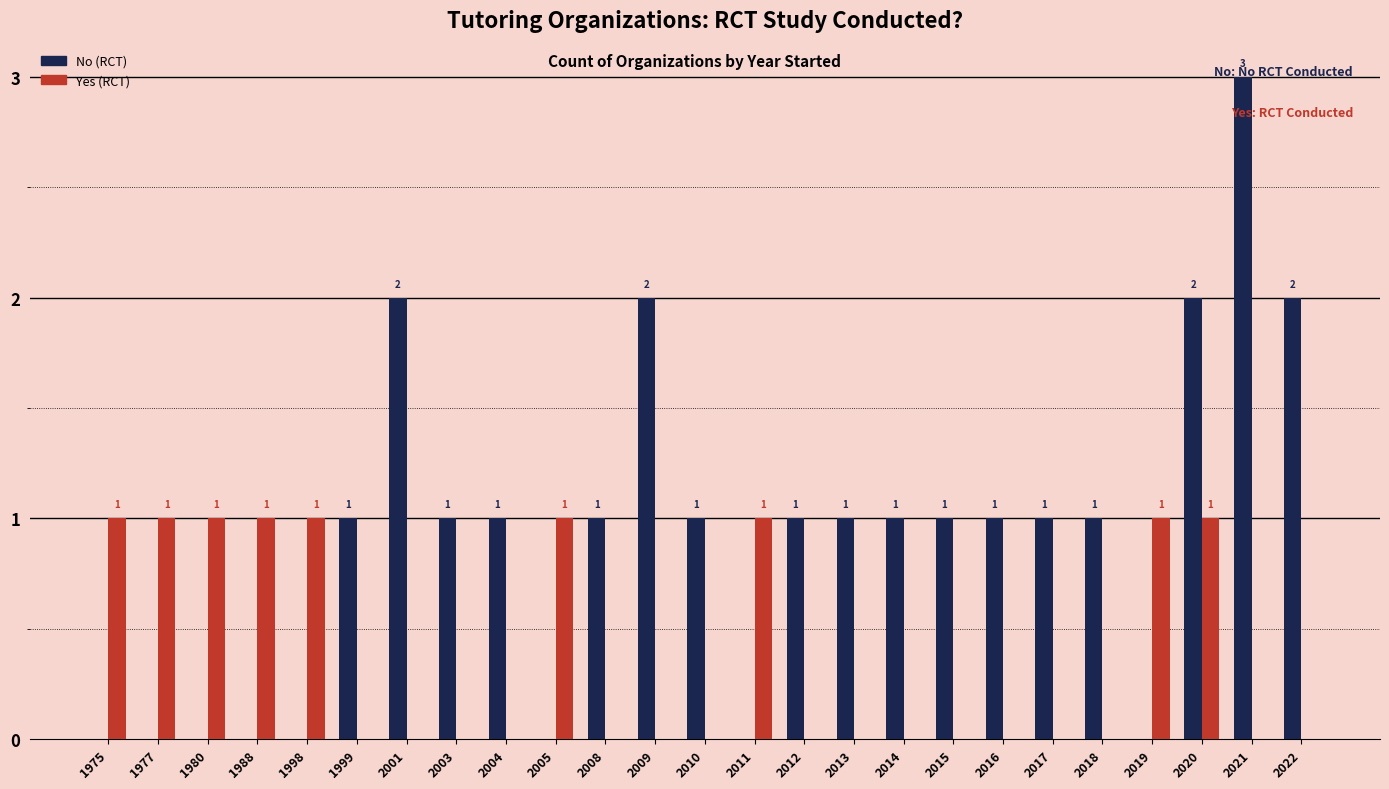

True or false: Yes (RCT) has a value of 1 at 2016.

False